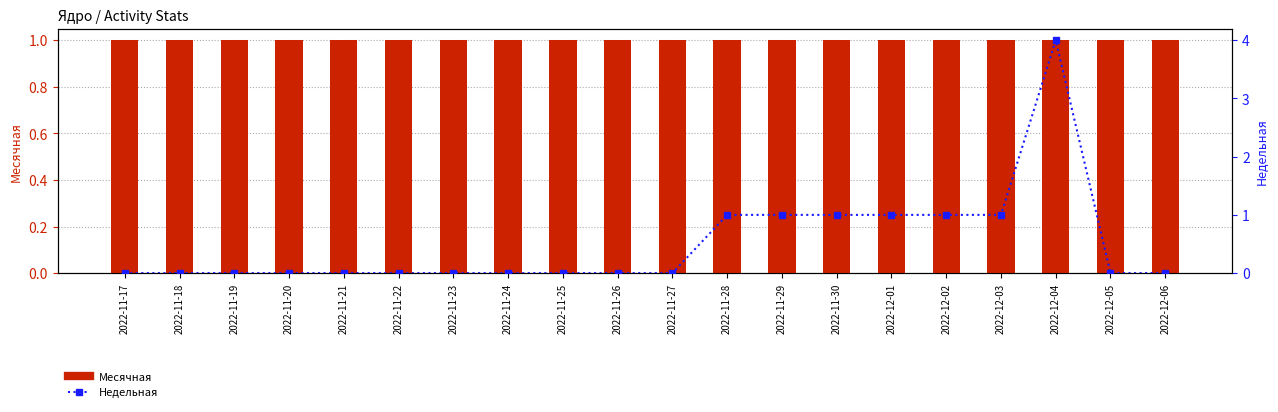

At which category is the sum across all series the highest?

2022-12-04